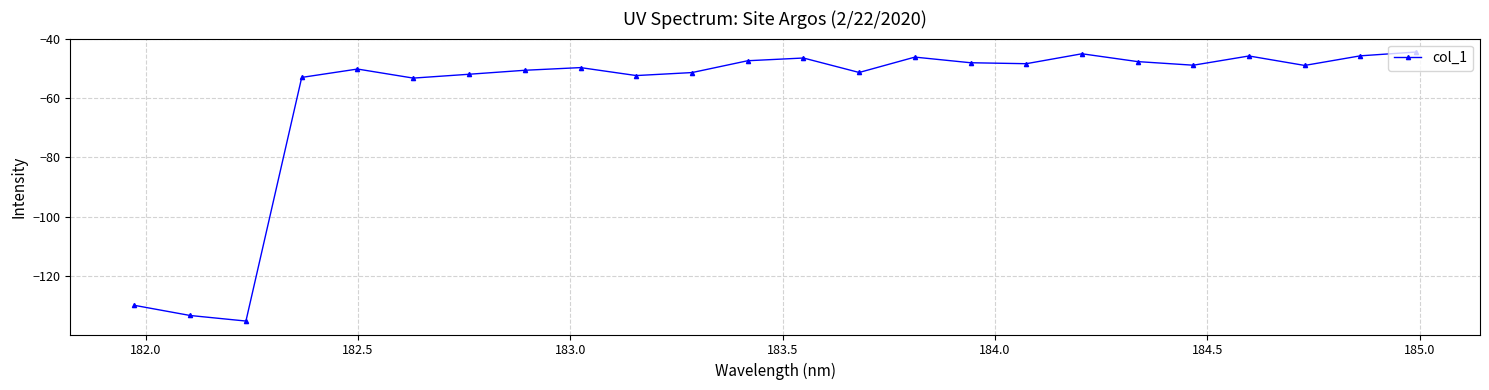

How many series are shown in this chart?

1